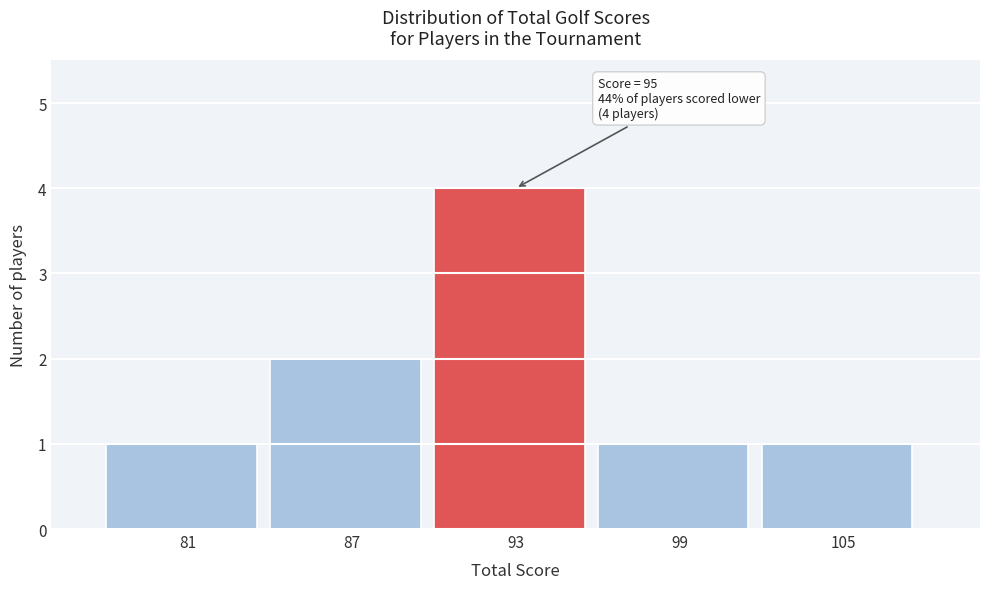

Which range on the x-axis has the tallest bar?

90 to 96